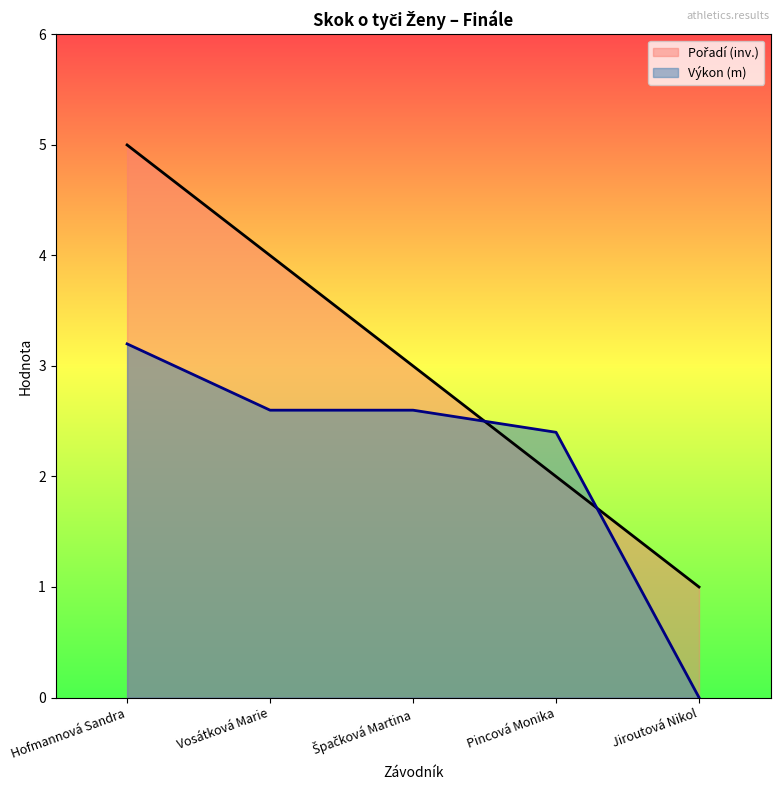

How many distinct data groups are displayed?

2